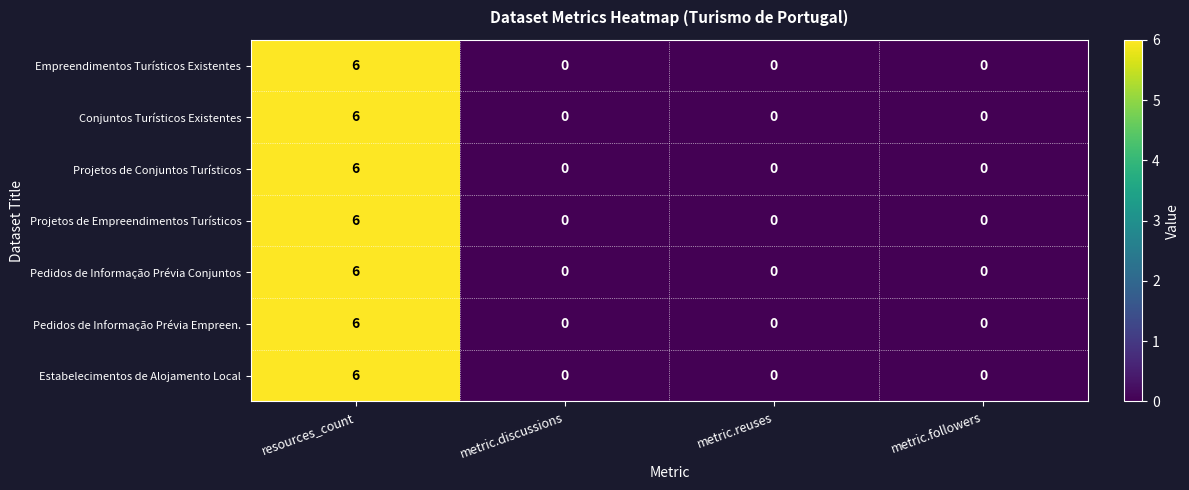

Reading right to left, list all the values displayed in this chart.

Empreendimentos Turísticos Existentes: 0	0	0	6
Conjuntos Turísticos Existentes: 0	0	0	6
Projetos de Conjuntos Turísticos: 0	0	0	6
Projetos de Empreendimentos Turísticos: 0	0	0	6
Pedidos de Informação Prévia Conjuntos: 0	0	0	6
Pedidos de Informação Prévia Empreen.: 0	0	0	6
Estabelecimentos de Alojamento Local: 0	0	0	6